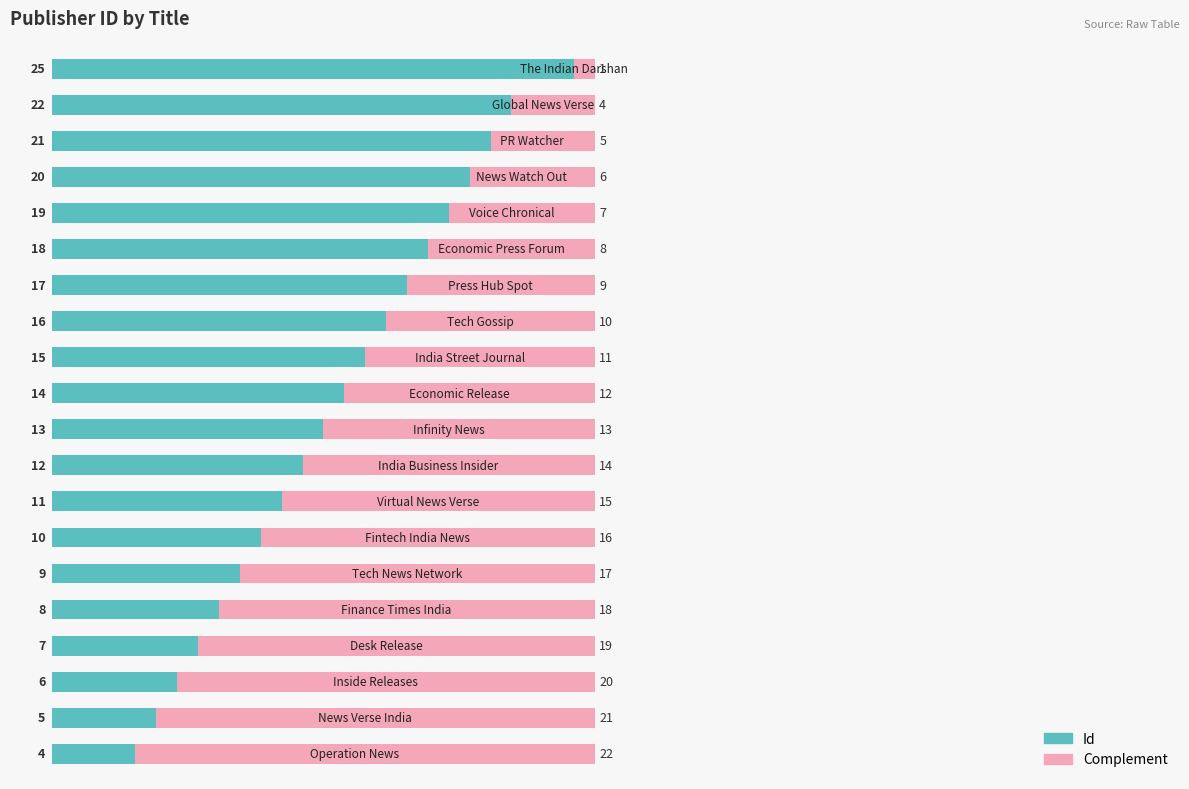

What is the difference between the second highest and second lowest values in the Id series?

17